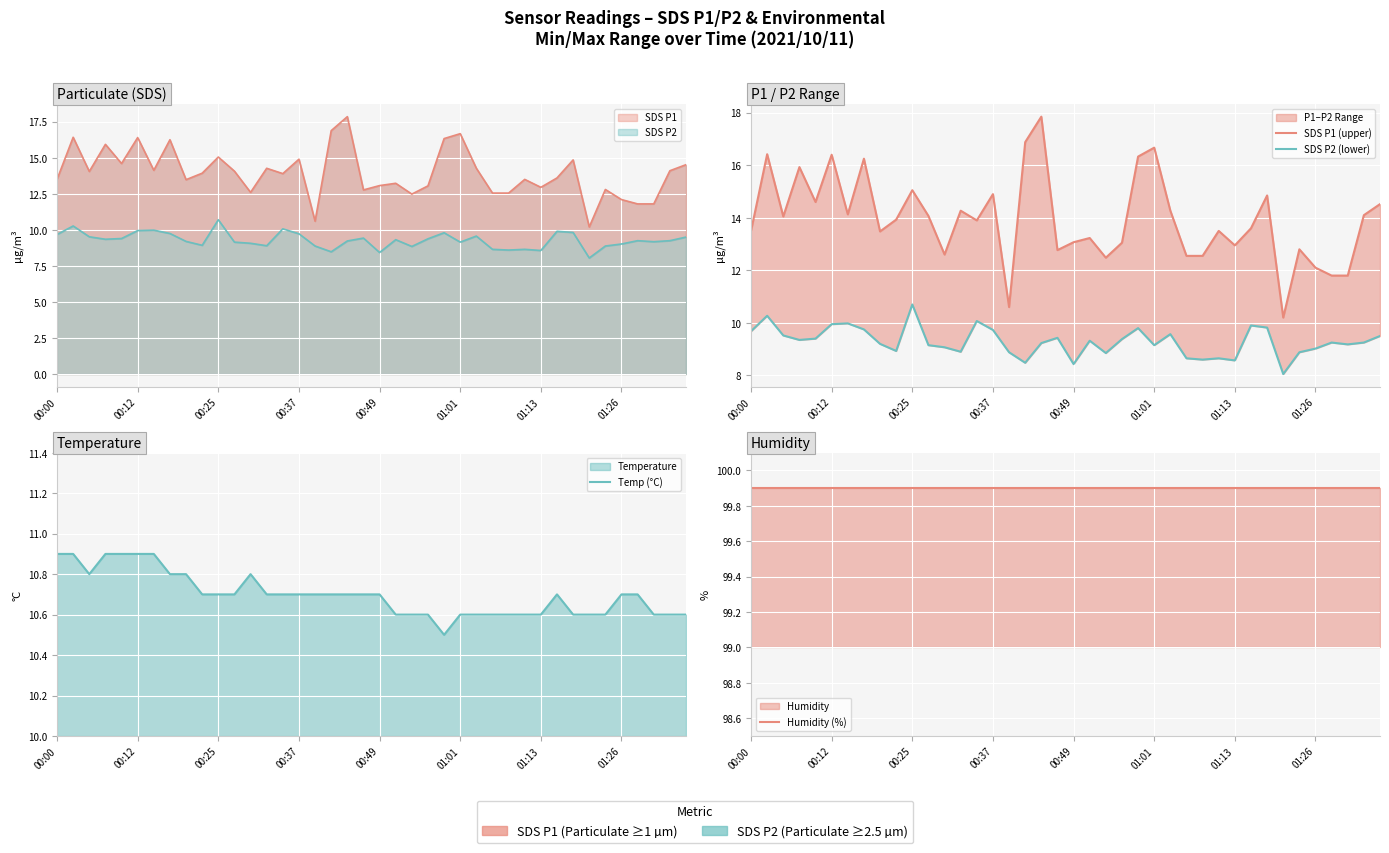

True or false: Temp (°C) has more than 2 points higher than both neighbors.

False